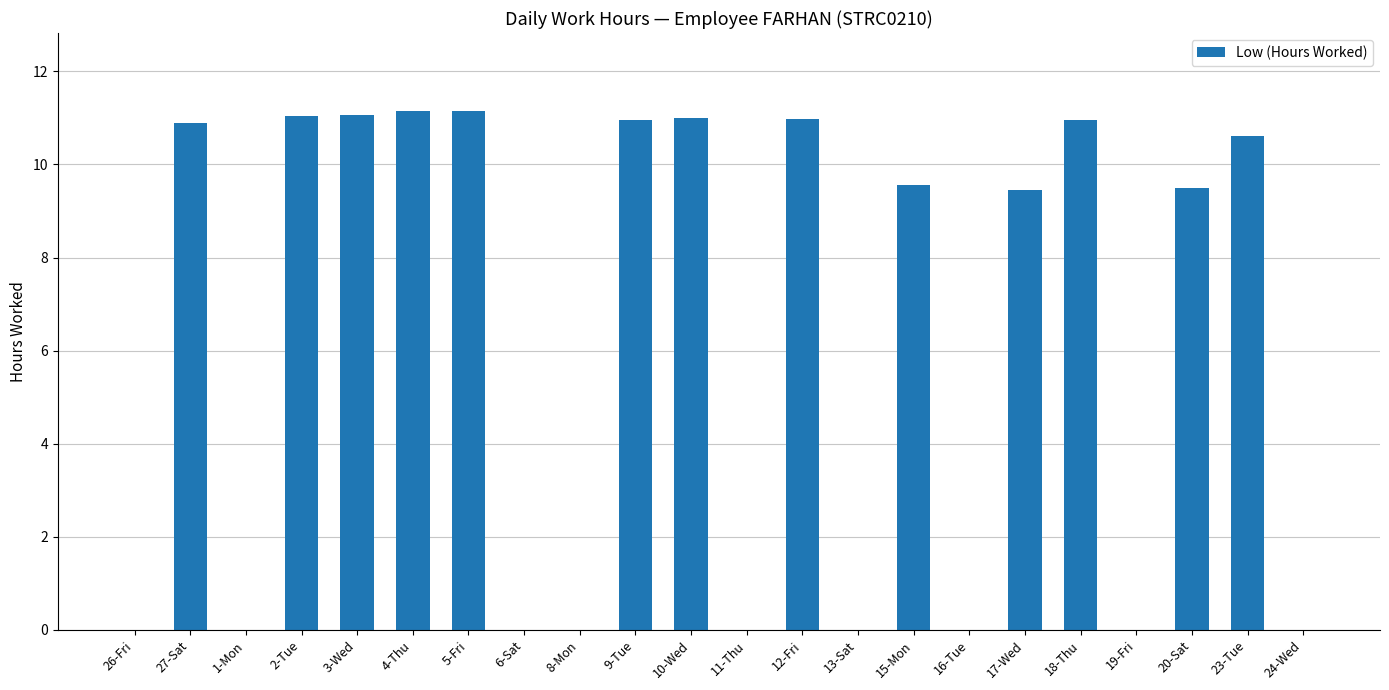

What is the maximum value shown in the chart?

11.2